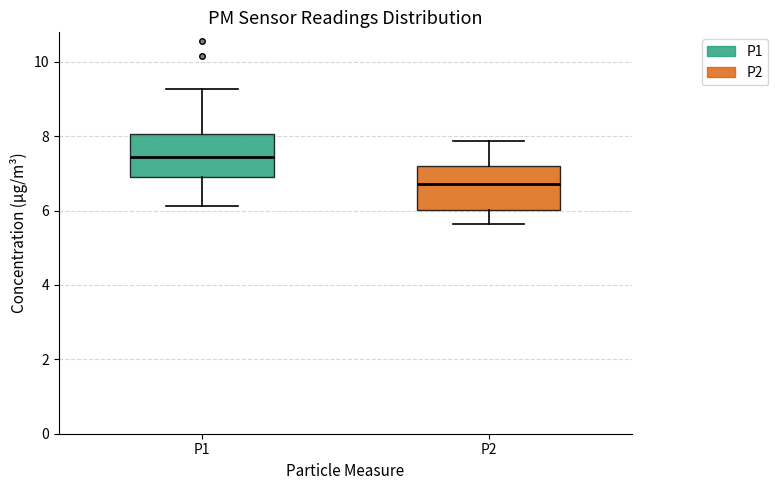

Where is the lower edge of the box for P1 on the y-axis? The values are not printed on the chart, so give them approximately, as read against the axis.

7.0